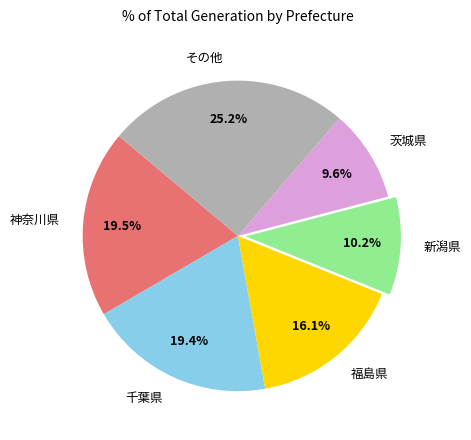

To the nearest percent, what portion does 福島県 represent?

16%